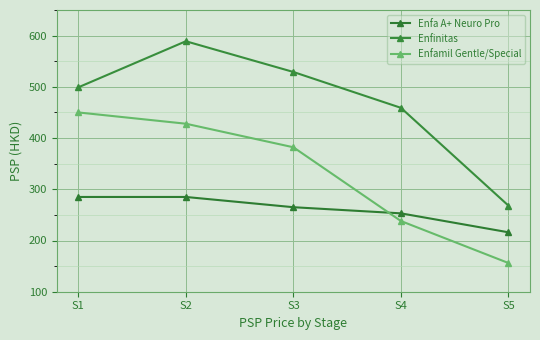

Rank the series at S2 from highest to lowest value.

Enfinitas, Enfamil Gentle/Special, Enfa A+ Neuro Pro